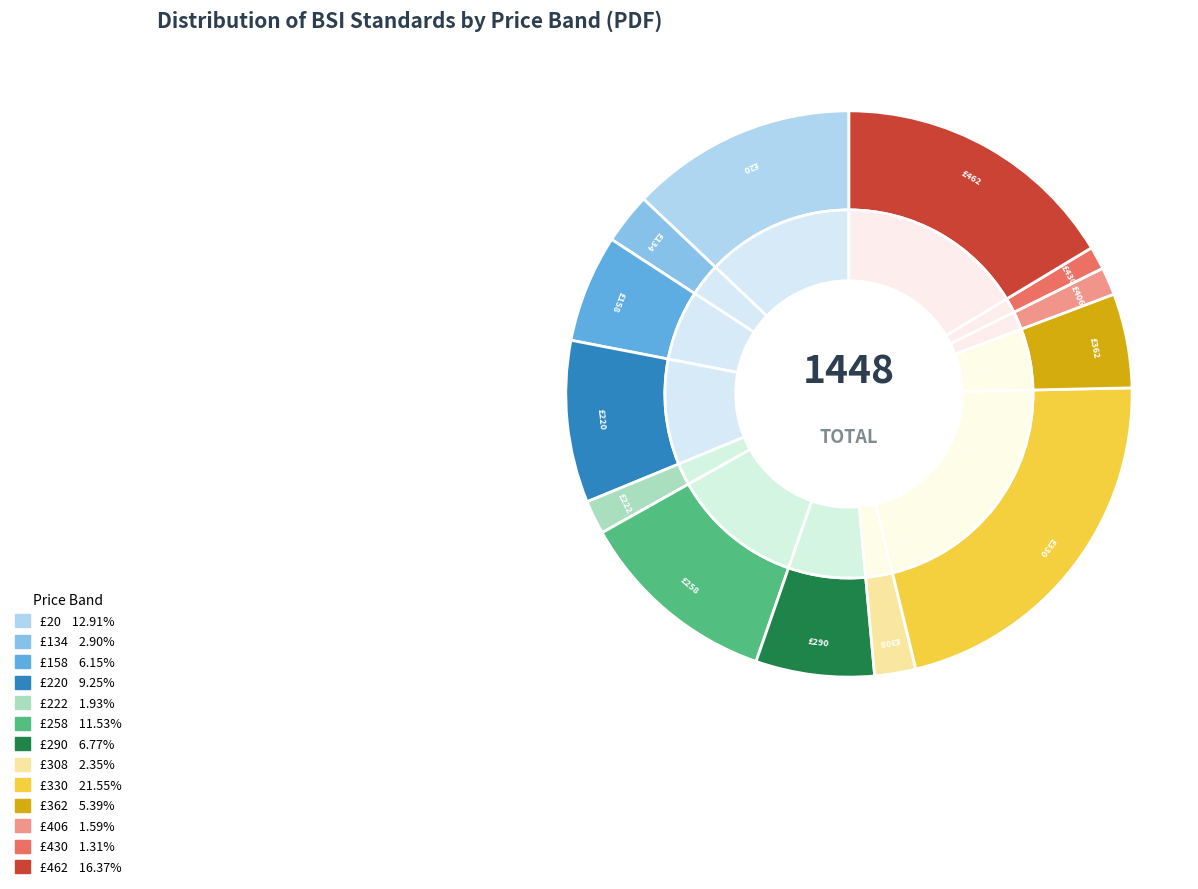

To the nearest percent, what is the average slice percentage?

8%